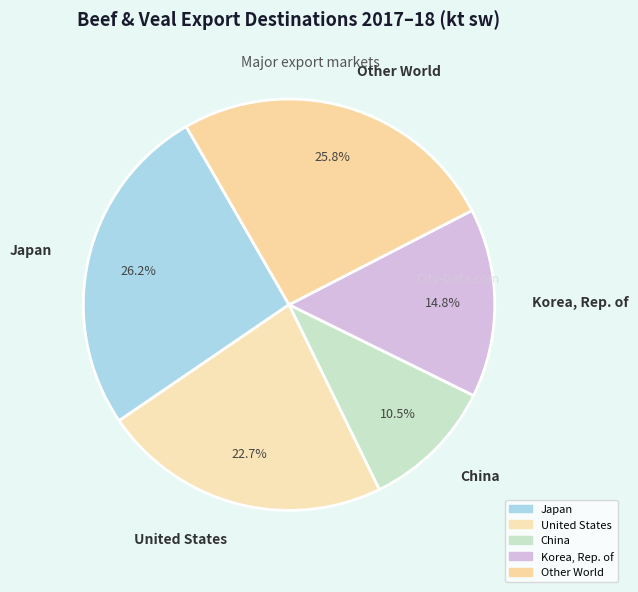

What is the ratio of the value at China to the value at Other World?

0.4